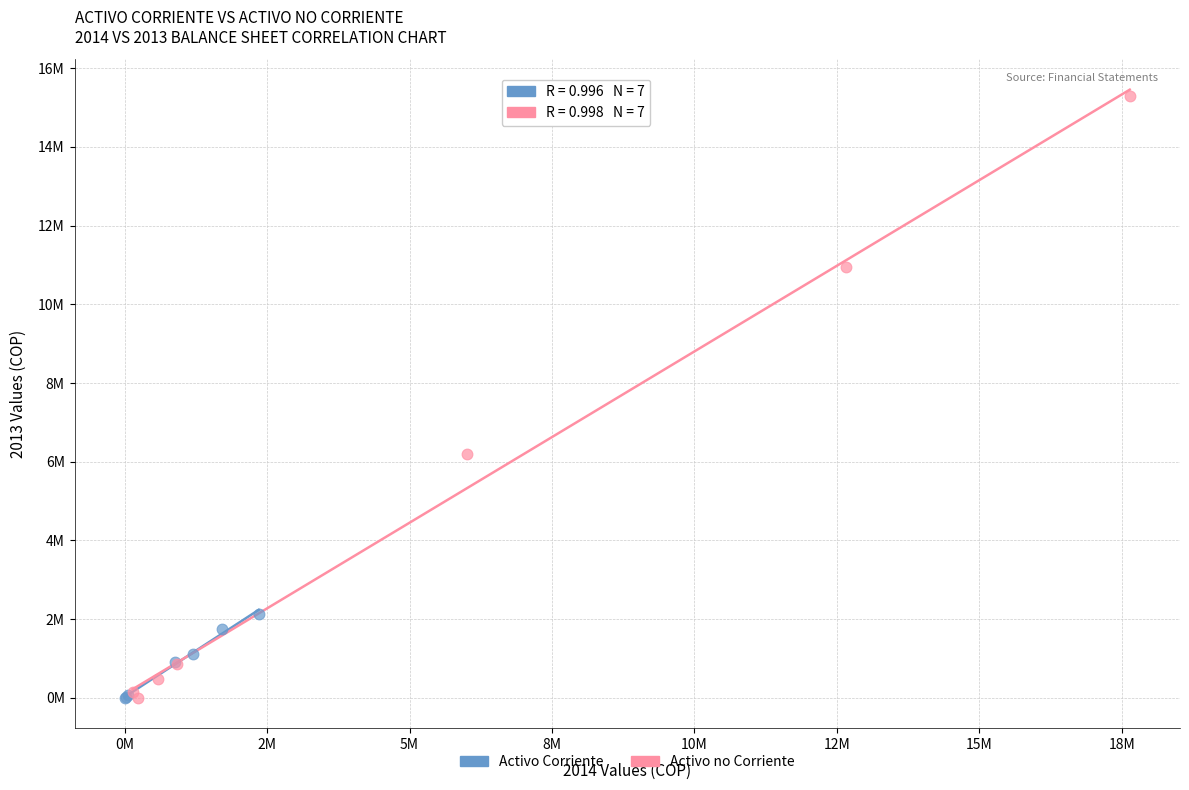

Which series has the widest spread of Y values?

Activo no Corriente